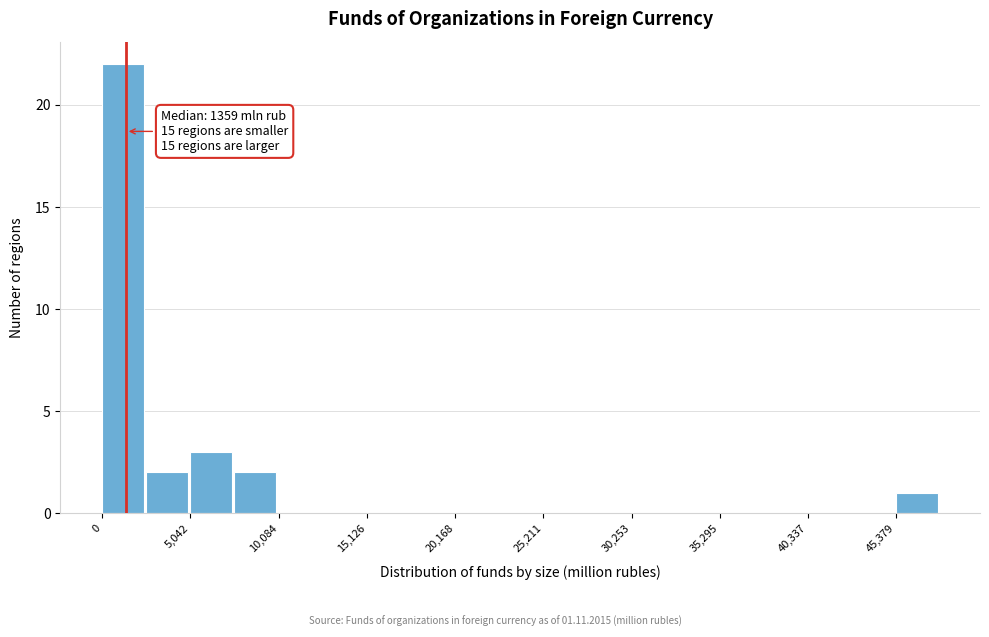

Around what value on the x-axis is the tallest bar? Give the approximate position of its centre, as read against the axis.

1000